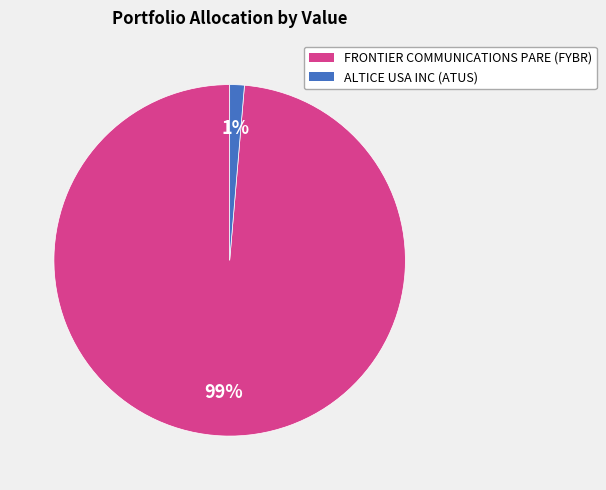

What is the largest slice in the pie chart?

FRONTIER COMMUNICATIONS PARE